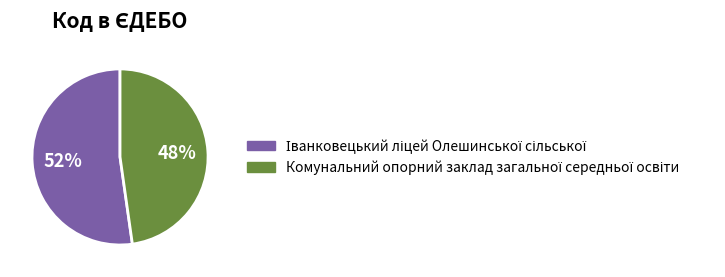

Is there a majority slice in this chart?

Yes